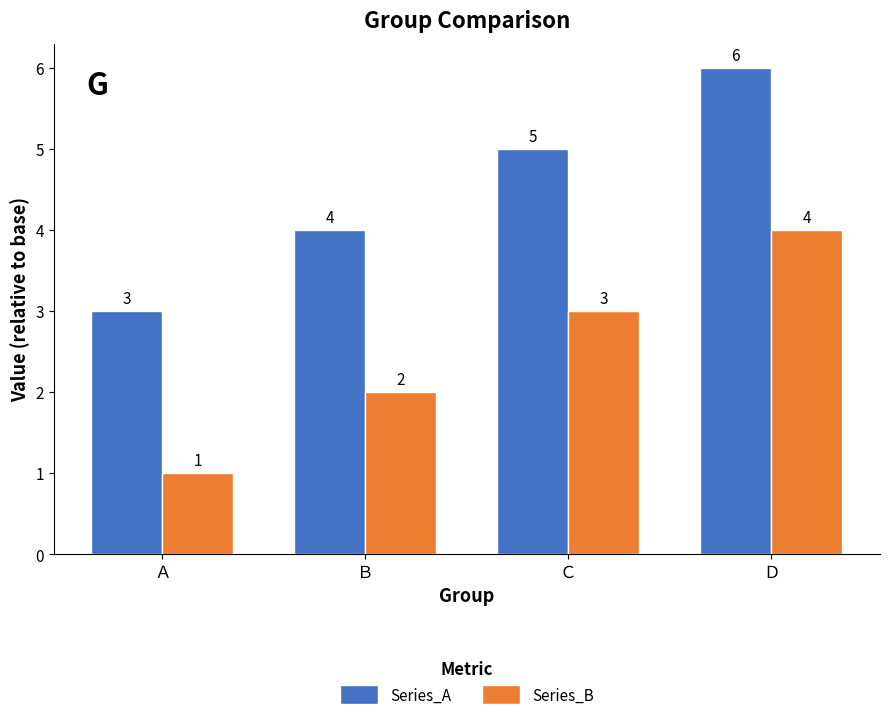

How many series are shown in this chart?

2